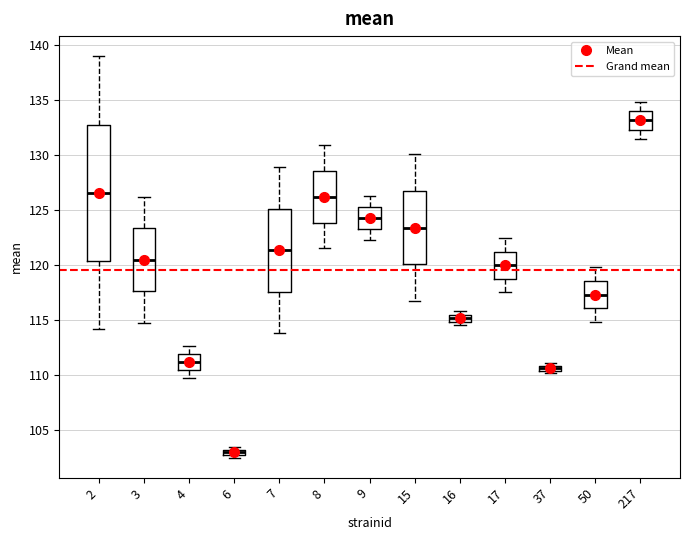

Comparing the boxes themselves (not the whiskers), which one is the tallest?

2